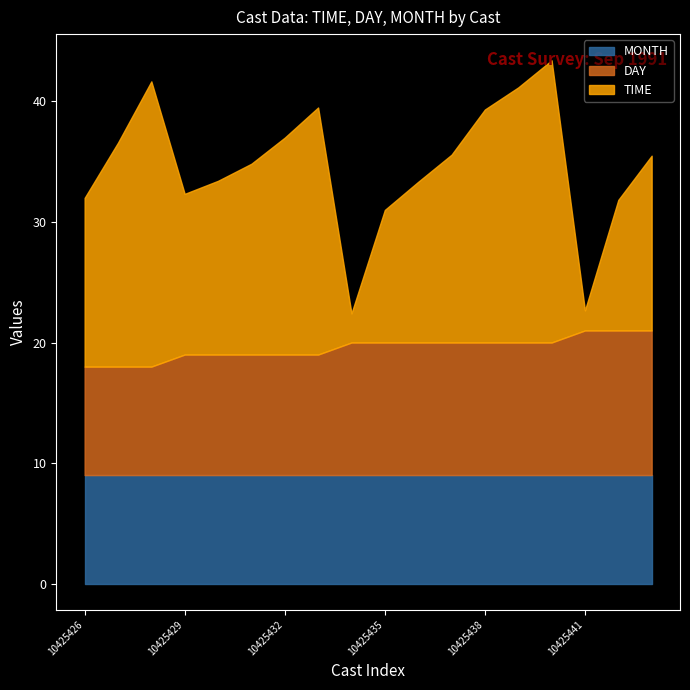

What is the difference between the TIME values at 10425436 and 10425434?

10.9